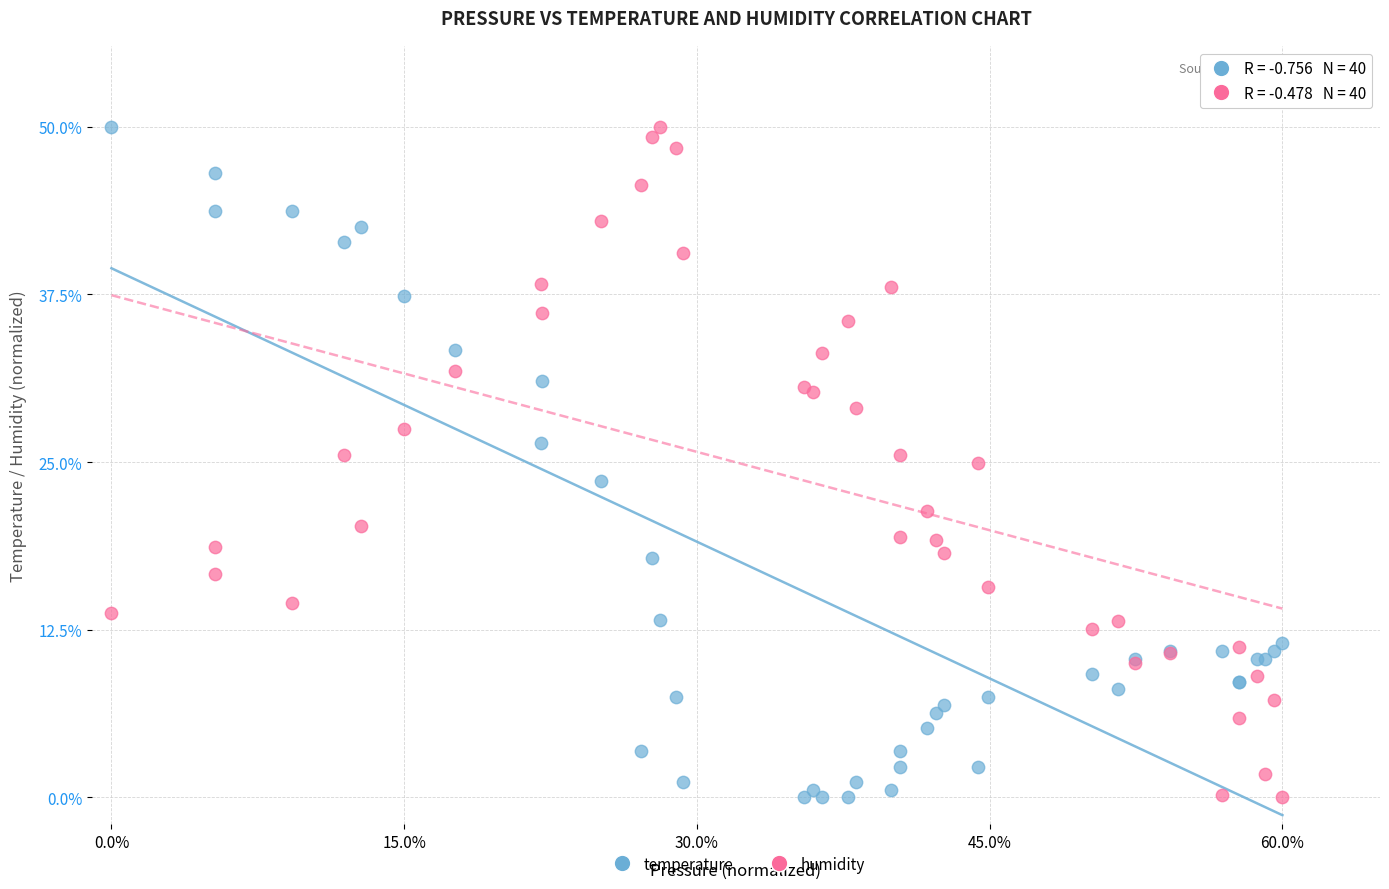

What is the X range (max minus min) for the scatter plot?

60.0